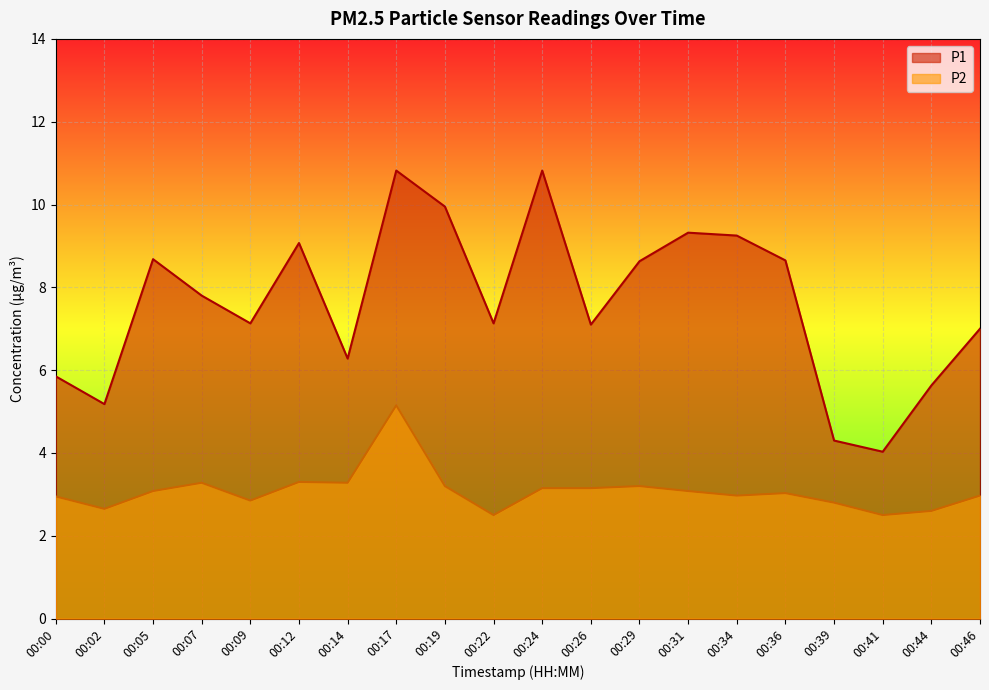

What is the sum of all P2 values?

61.7